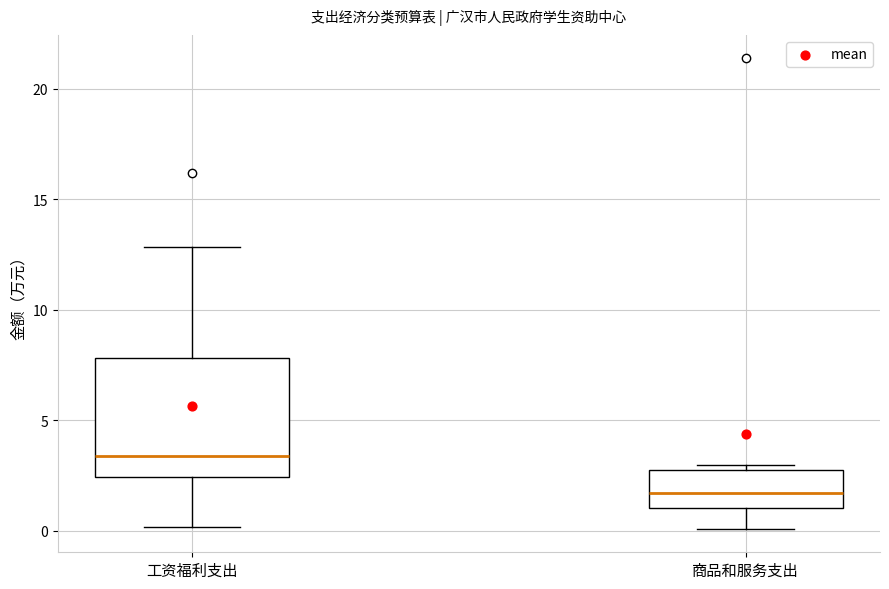

Where does the median line of the box for 工资福利支出 sit on the y-axis? The values are not printed on the chart, so give them approximately, as read against the axis.

3.5